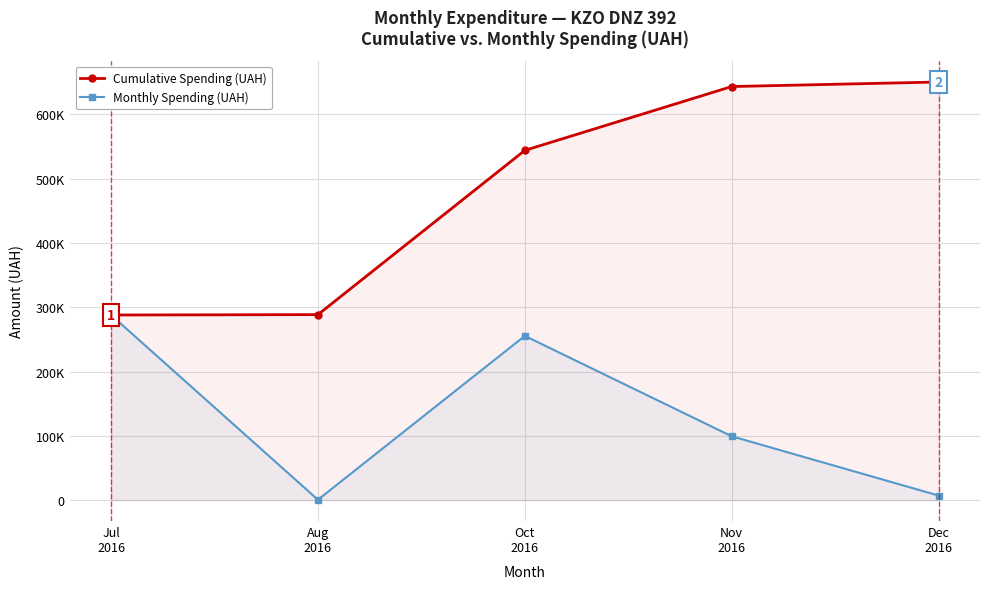

Between Nov
2016 and Aug
2016, which is larger?

Nov
2016